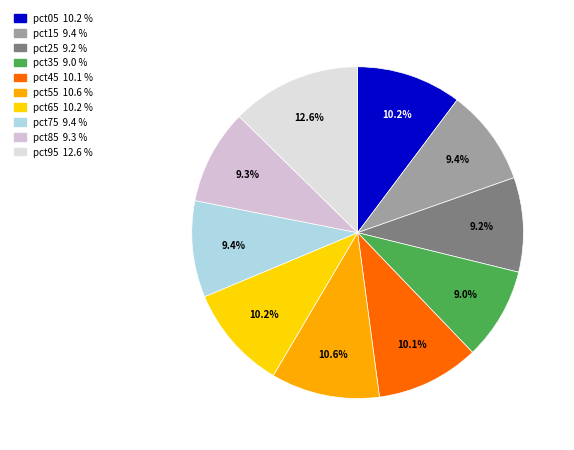

To the nearest percent, what percentage of the pie is pct75?

9%